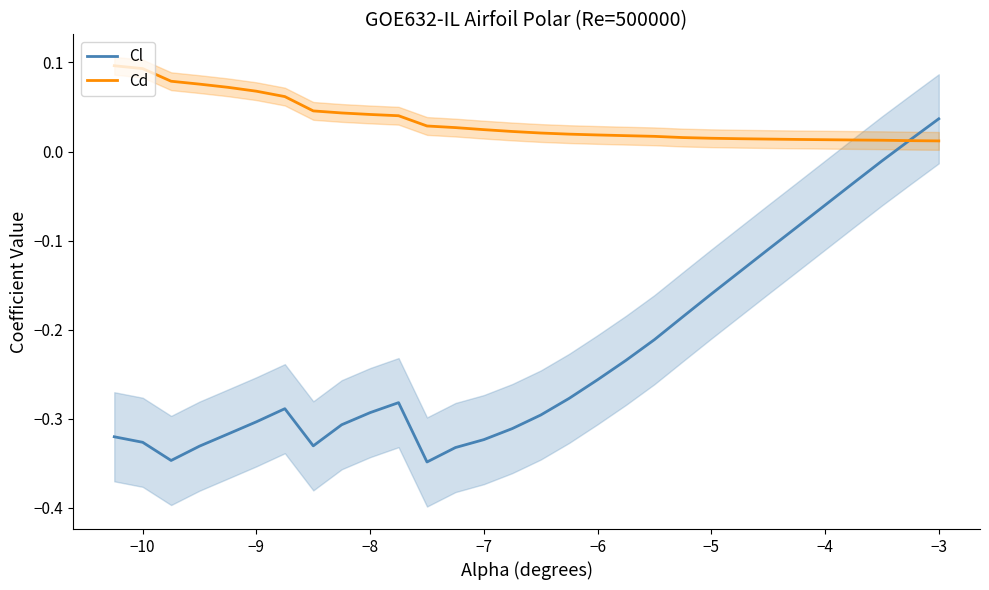

Which category has the highest value in the Cl series?

−3